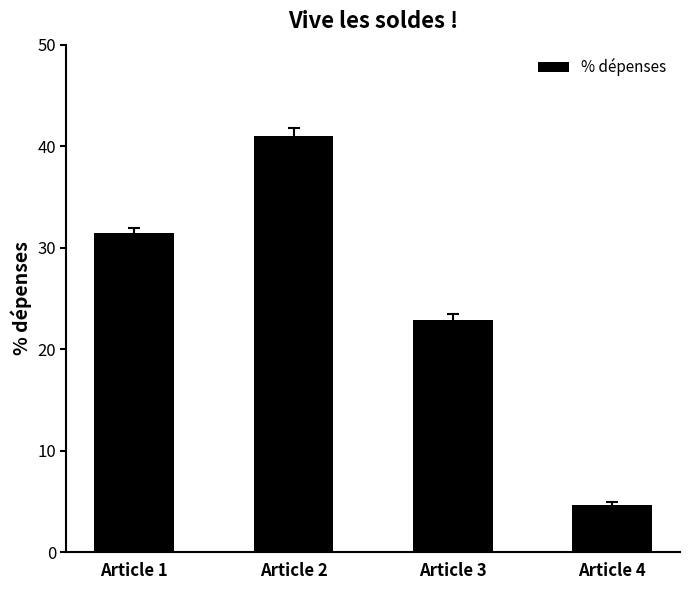

True or false: the data shows 31.5 at Article 1.

True